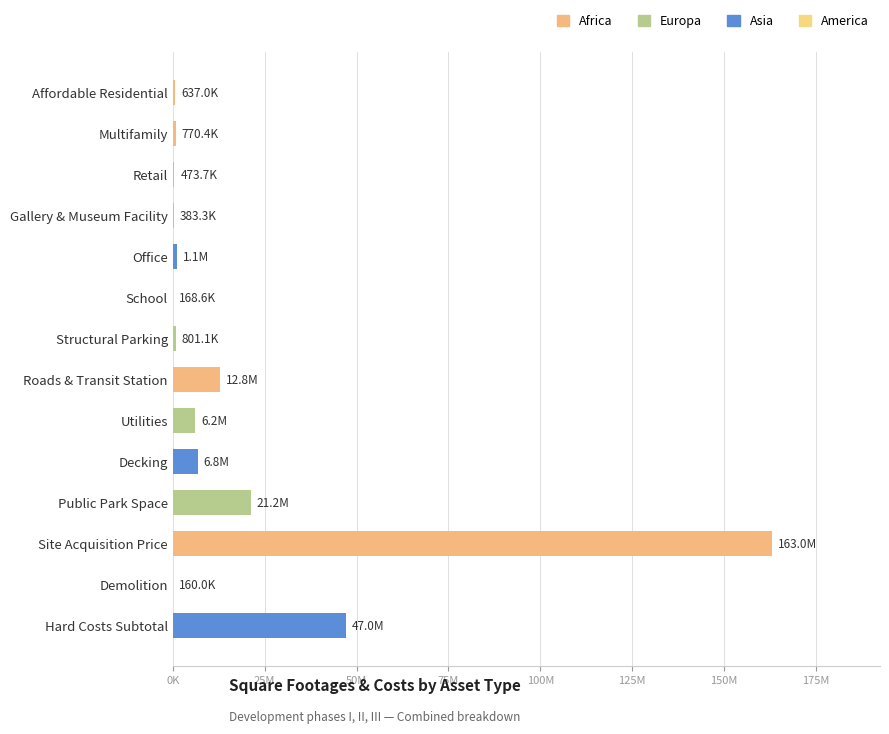

What is the difference between the maximum and minimum values?

162868561.2